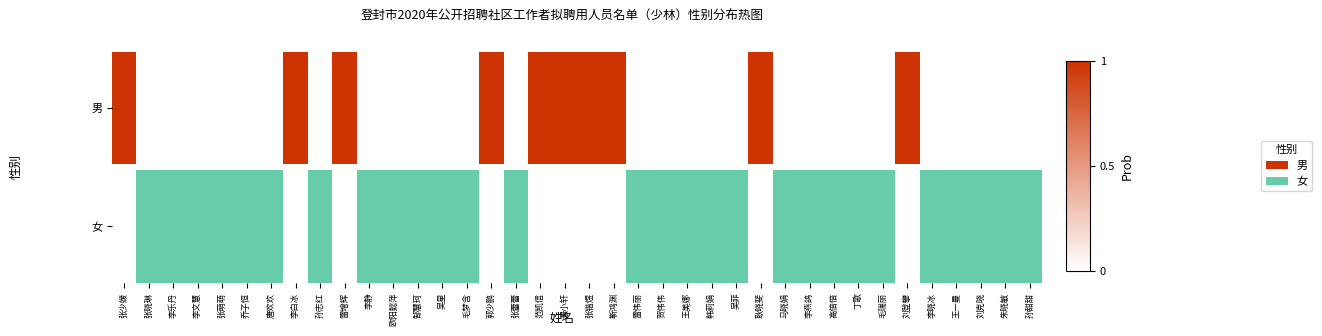

Which label corresponds to the smallest value in the chart?

张少媛